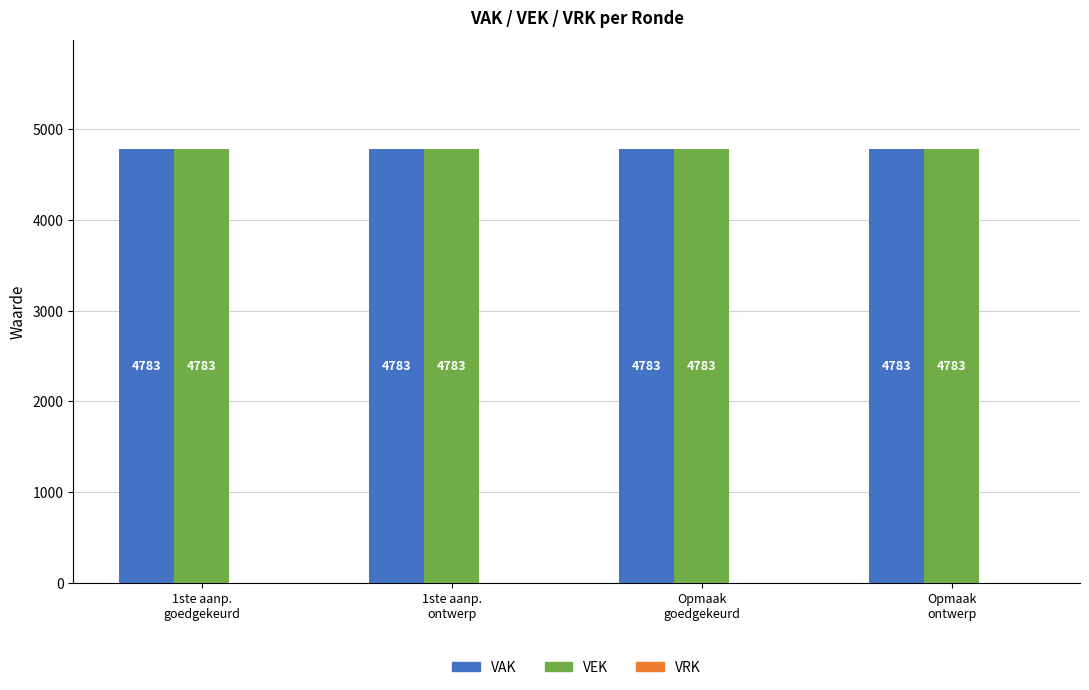

At which label is VEK closest to 4783?

1ste aanp.
goedgekeurd